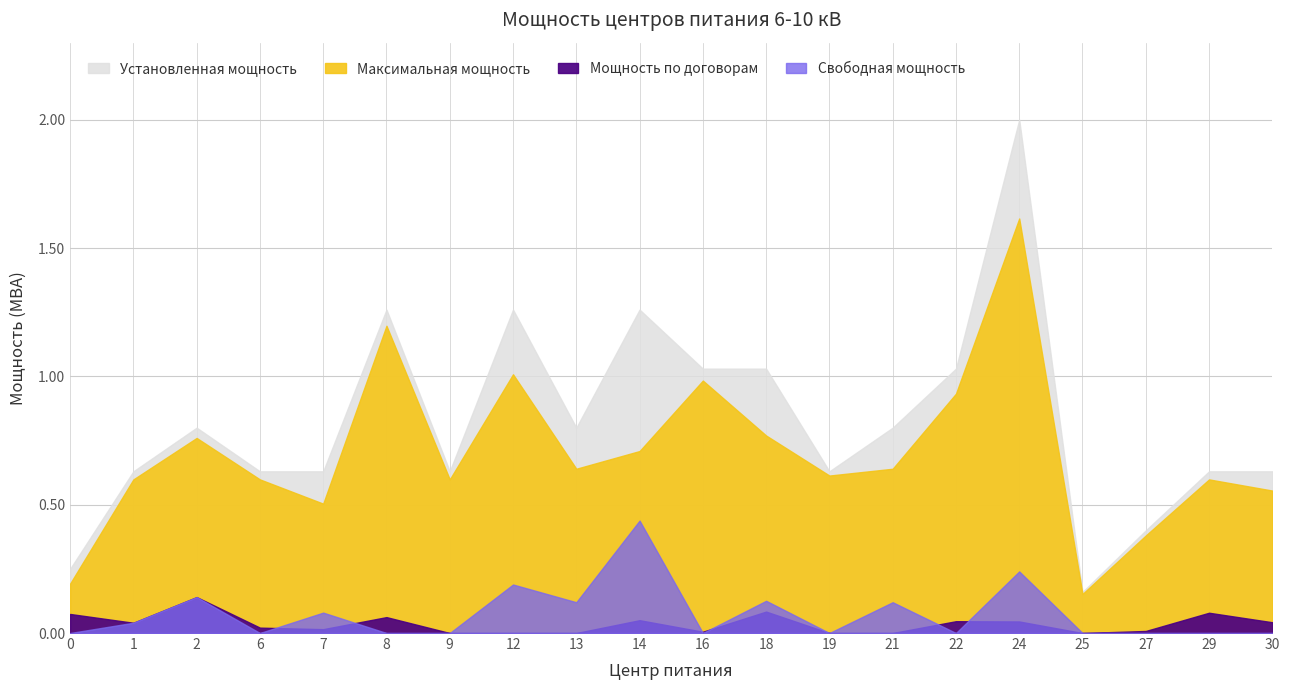

The value of Максимальная мощность at 6 is 0.6. True or false?

True